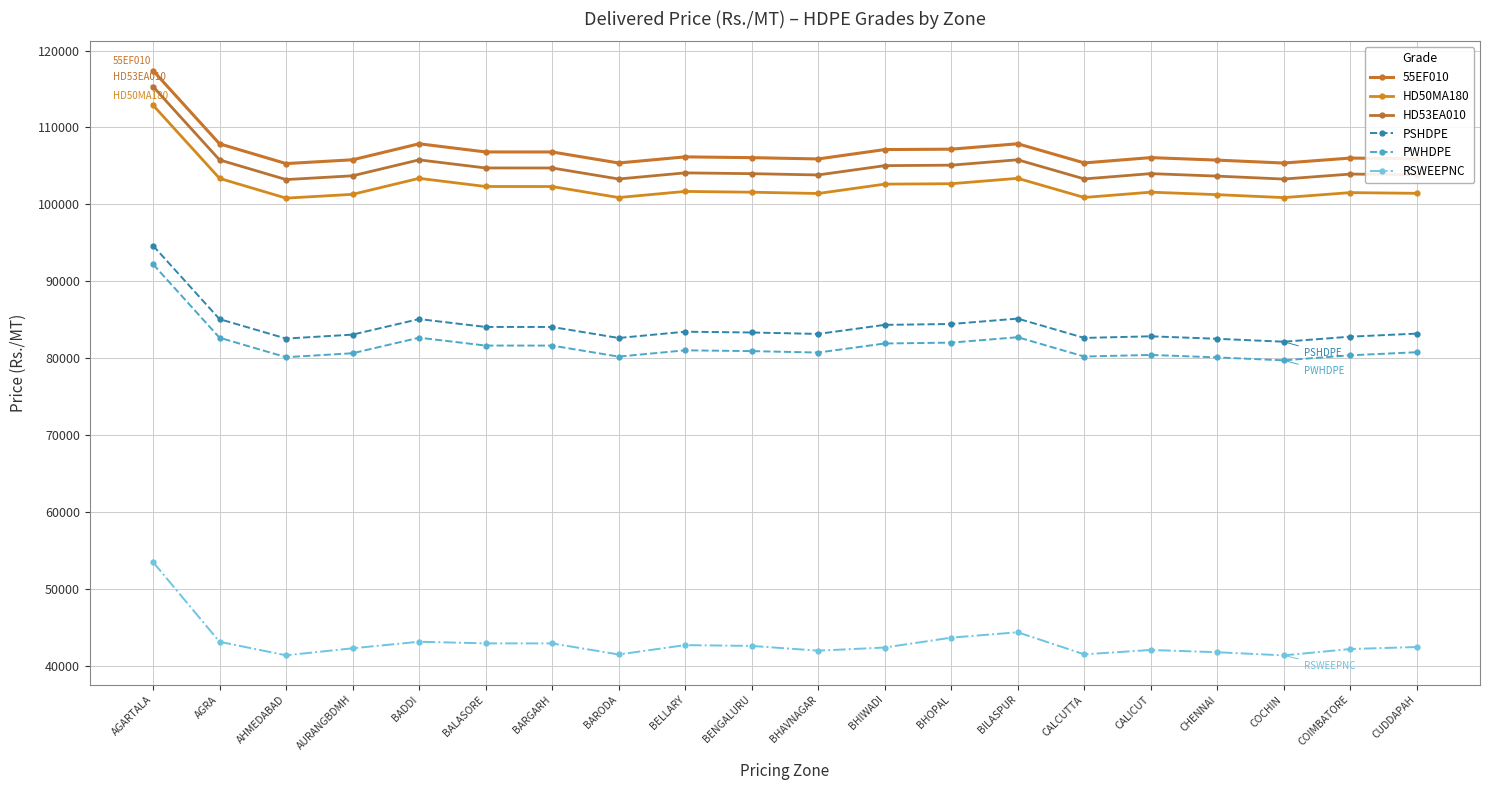

The PSHDPE series shows 83081 at AURANGBDMH. True or false?

True